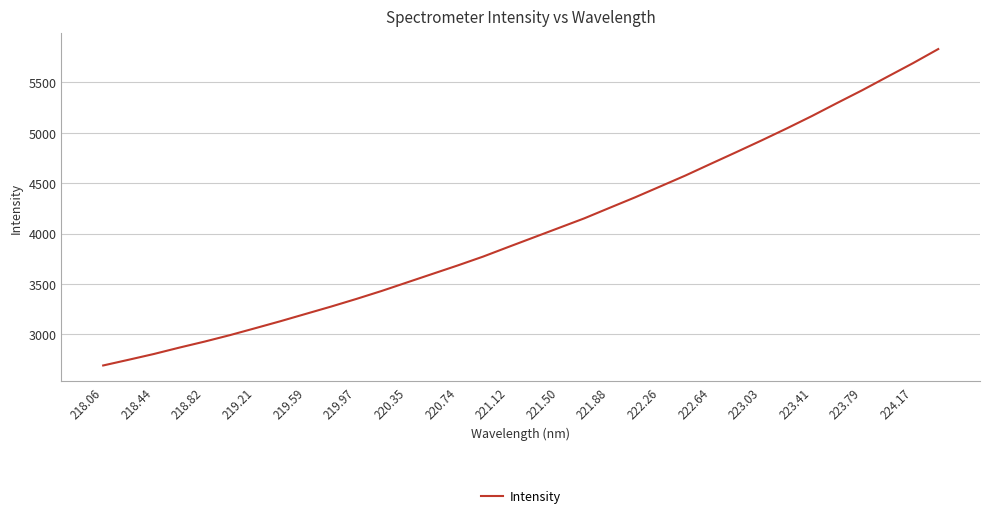

What is the minimum value shown in the chart?

2690.8